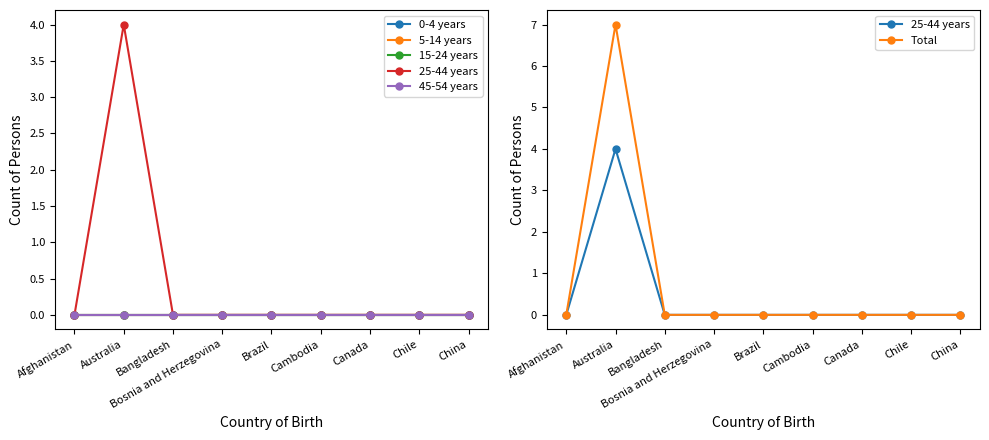

Does the chart display data point markers on the line(s)?

Yes